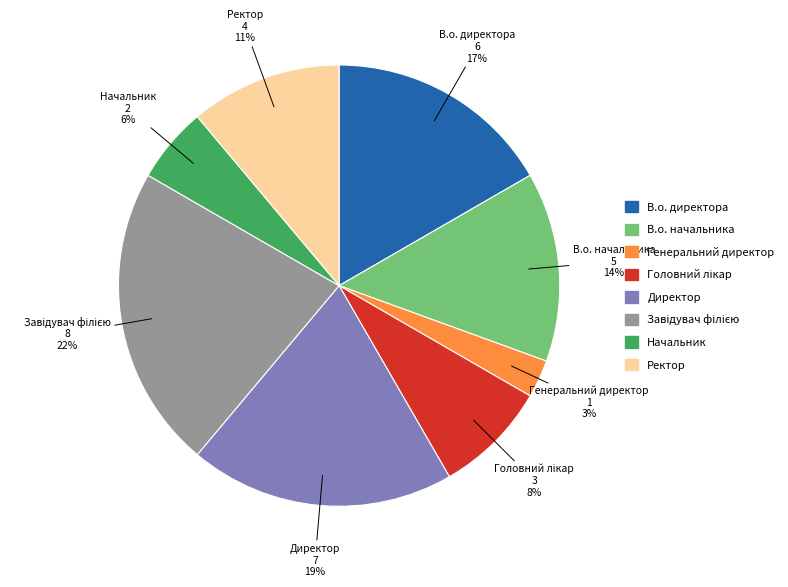

To the nearest percent, what is the difference between the largest and smallest slice percentages?

19%